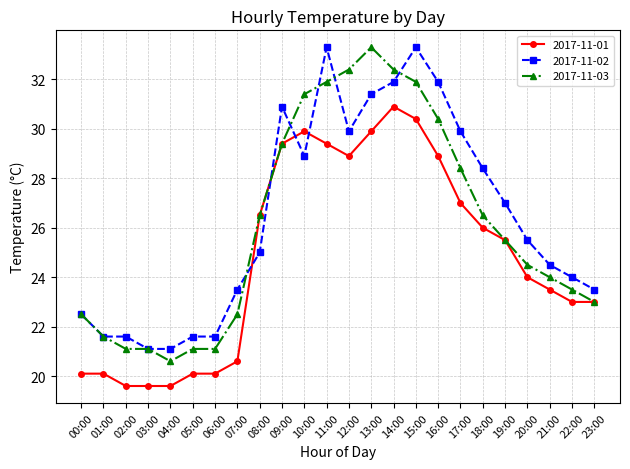

The 2017-11-03 series shows 7.3 at 02:00. True or false?

False